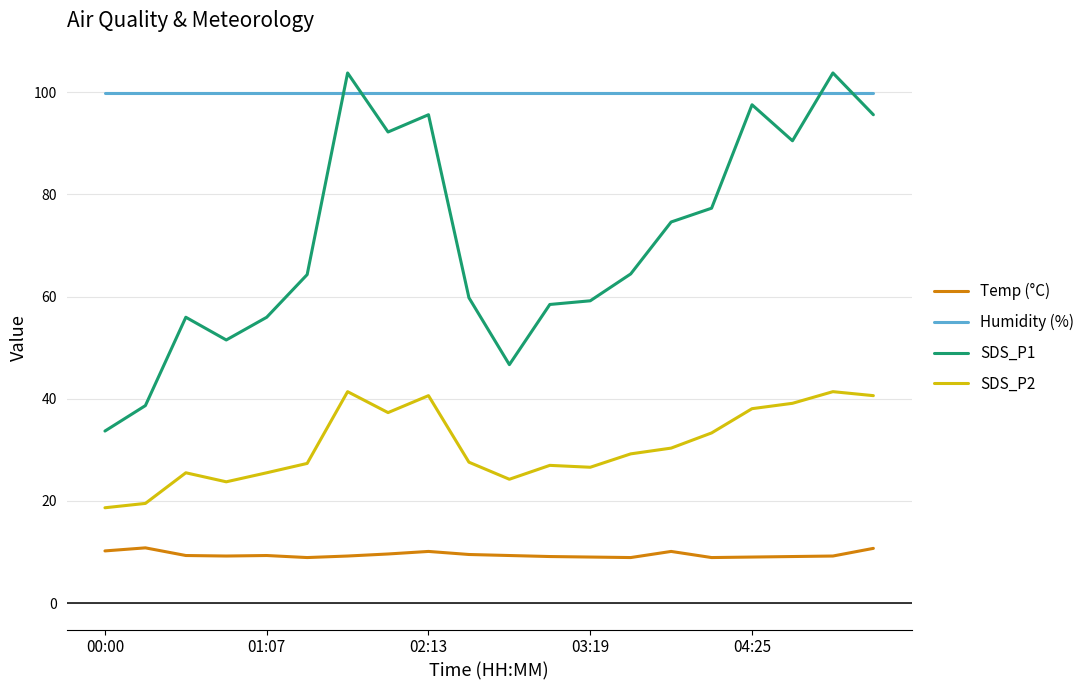

Rank the series by their average value, from highest to lowest.

Humidity (%), SDS_P1, SDS_P2, Temp (°C)